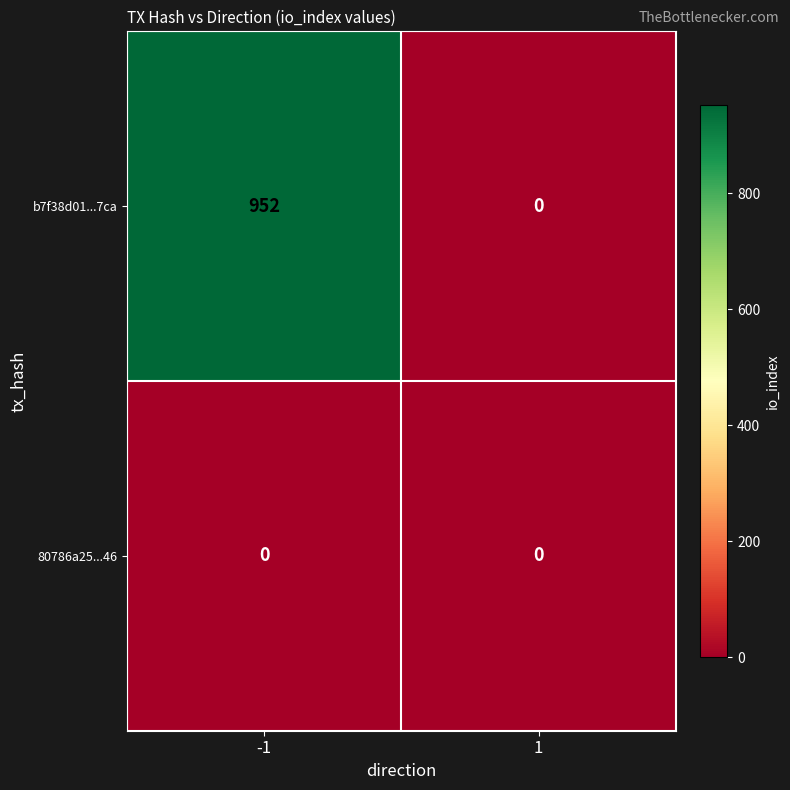

The 80786a25...46 series shows 0 at -1. True or false?

True